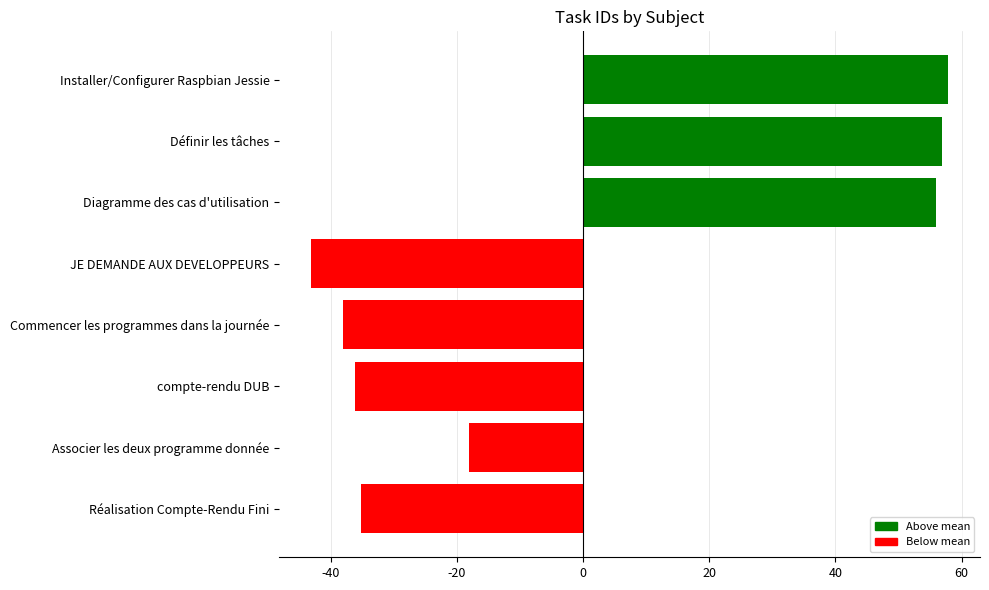

What is the change in value from Commencer les programmes dans la journée to Diagramme des cas d'utilisation?

+94.0